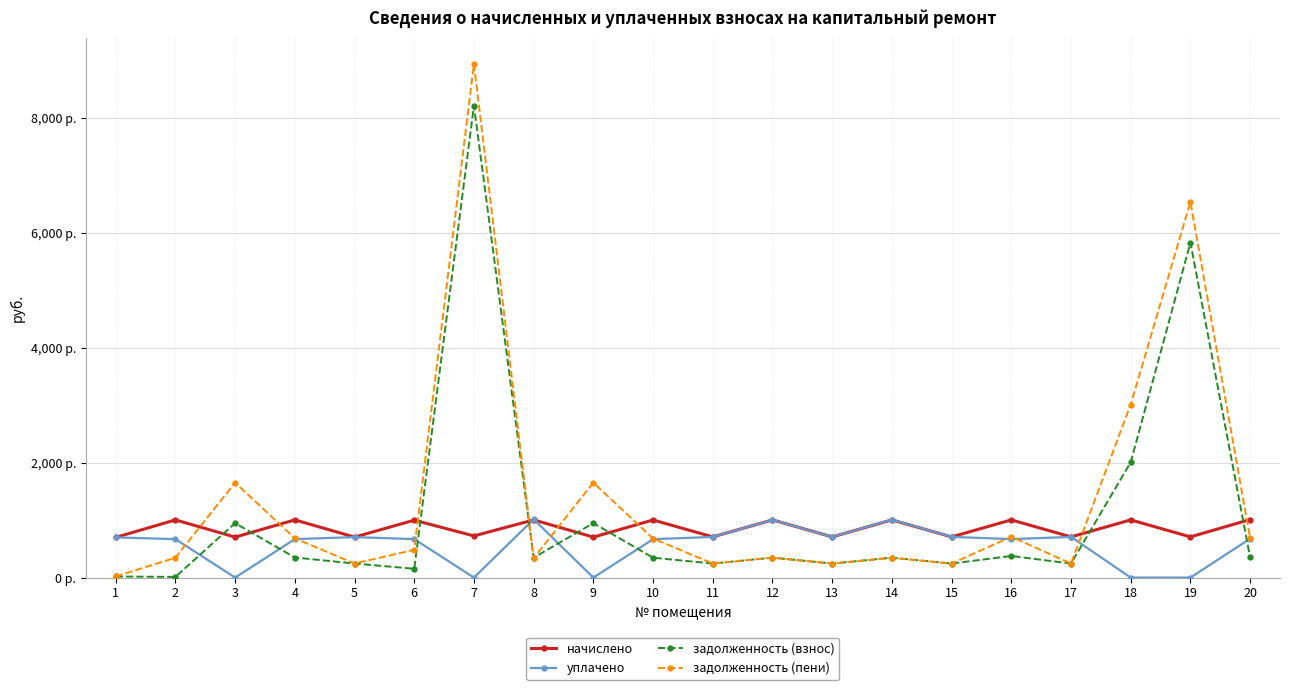

Which category has the lowest value in the задолженность (пени) series?

1